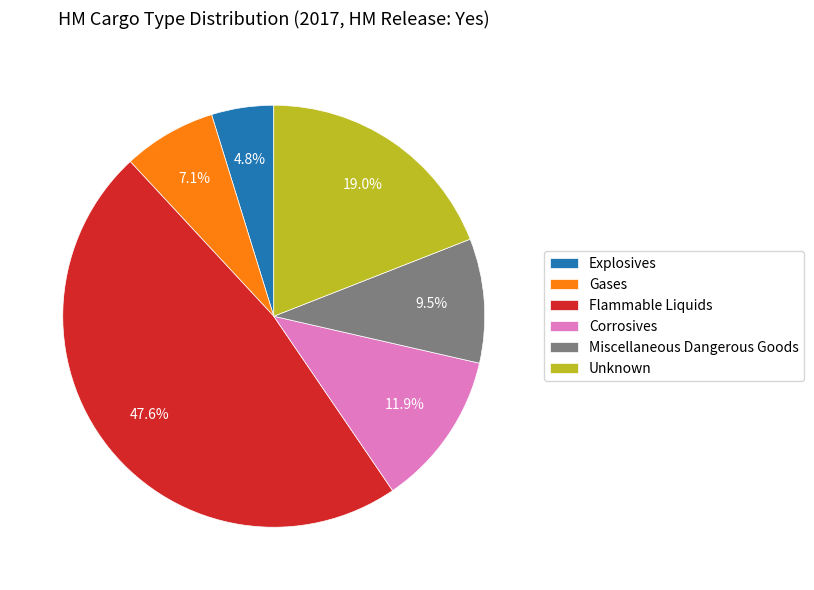

What is the ratio of the value at Explosives to the value at Miscellaneous Dangerous Goods?

0.5